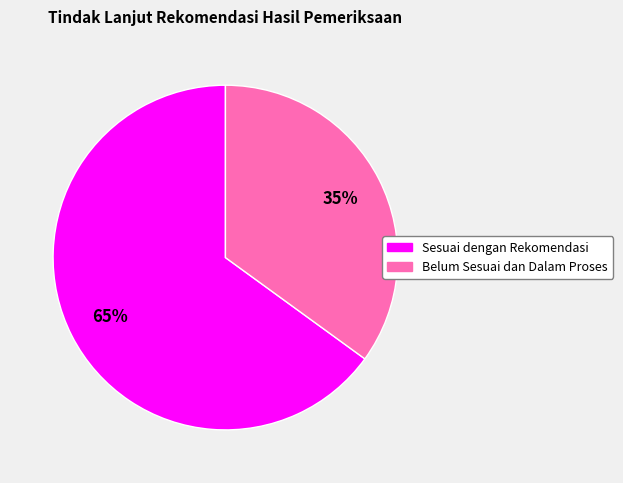

Rank the categories by value from highest to lowest.

Sesuai dengan Rekomendasi, Belum Sesuai dan Dalam Proses